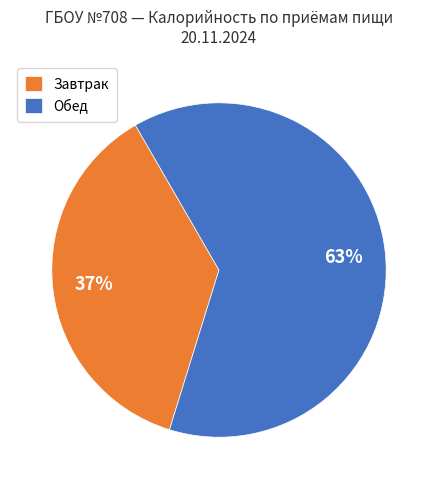

What percentage is the Завтрак slice, to the nearest percent?

37%